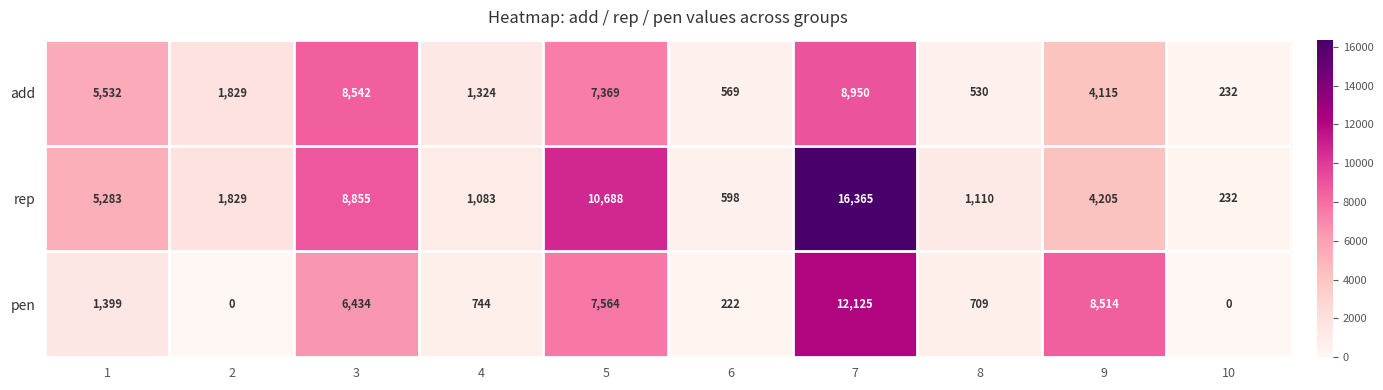

List the series in order of their peak value, lowest first.

add, pen, rep